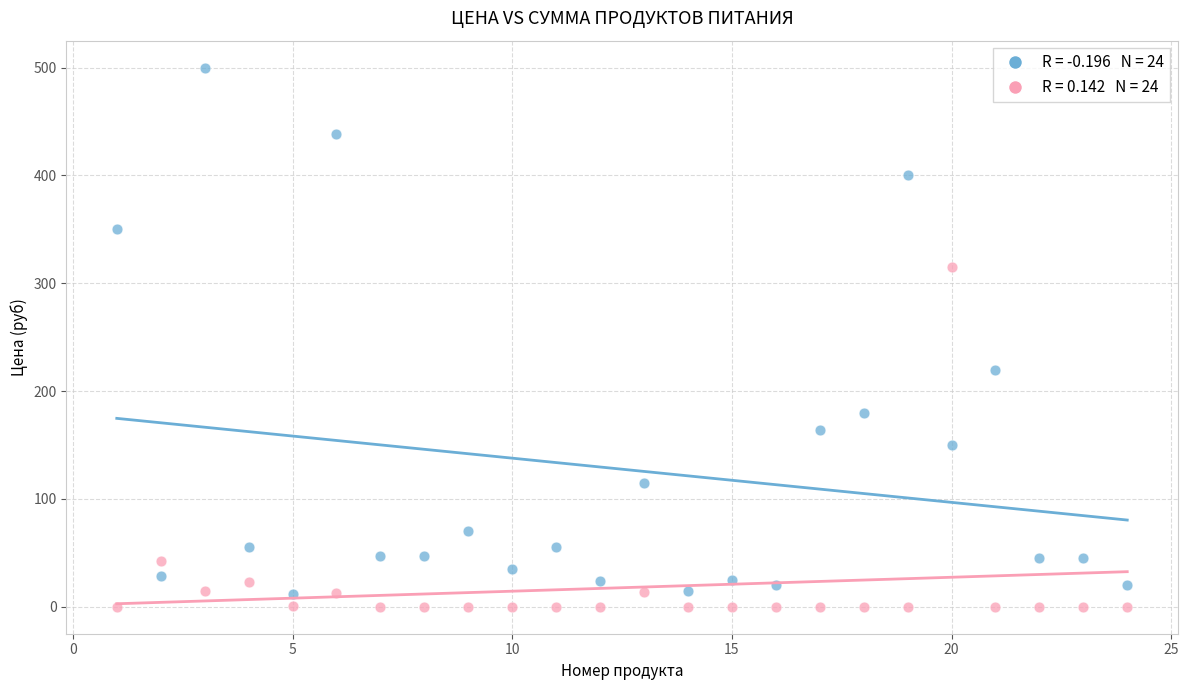

Across all series, what Y value is closest to 250?

220.0